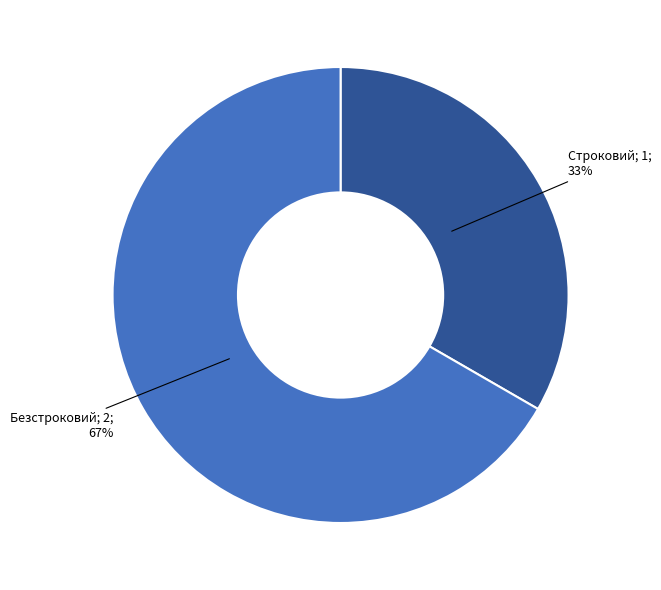

Is there a majority slice in this chart?

Yes